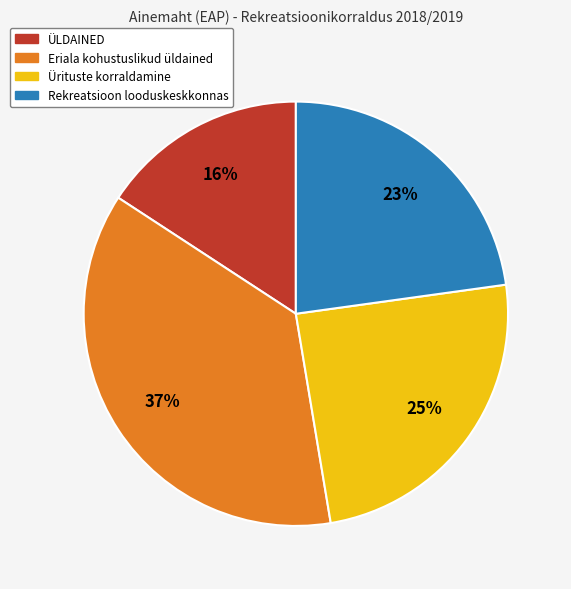

What is the smallest slice in the pie chart?

ÜLDAINED